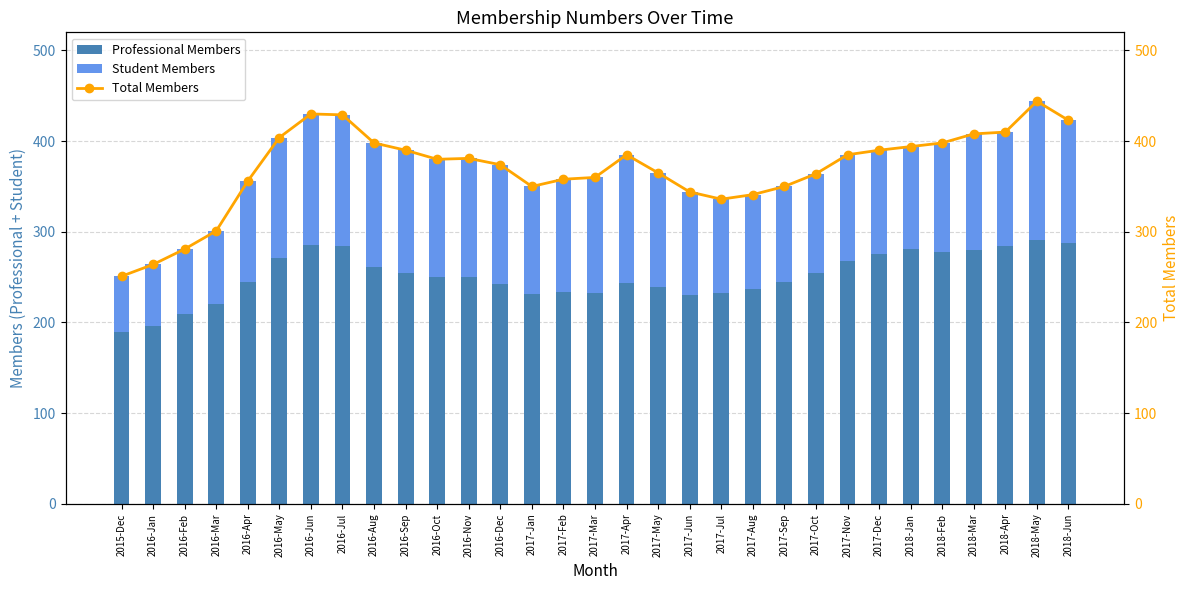

How many values in the Student Members series are below 124?

15